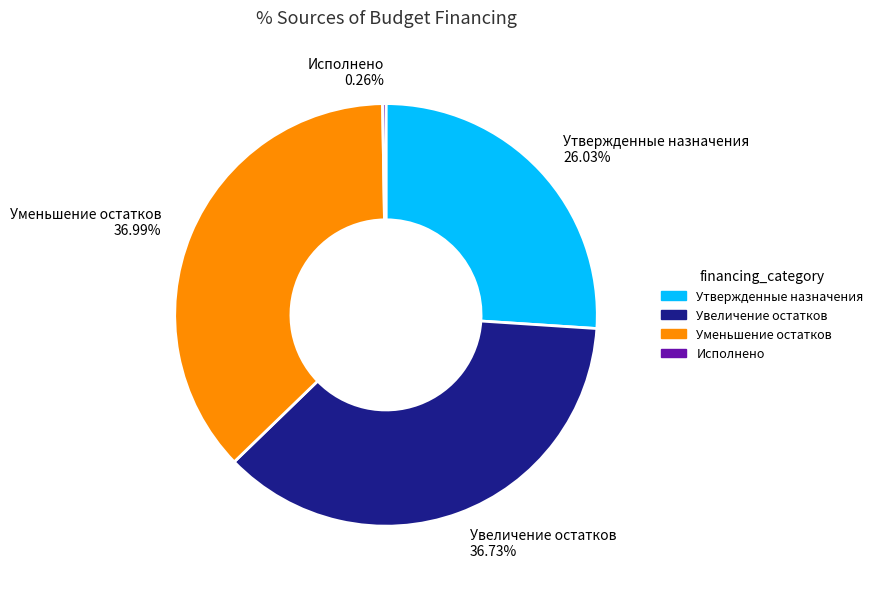

Does Утвержденные назначения account for over 50% of the chart?

No